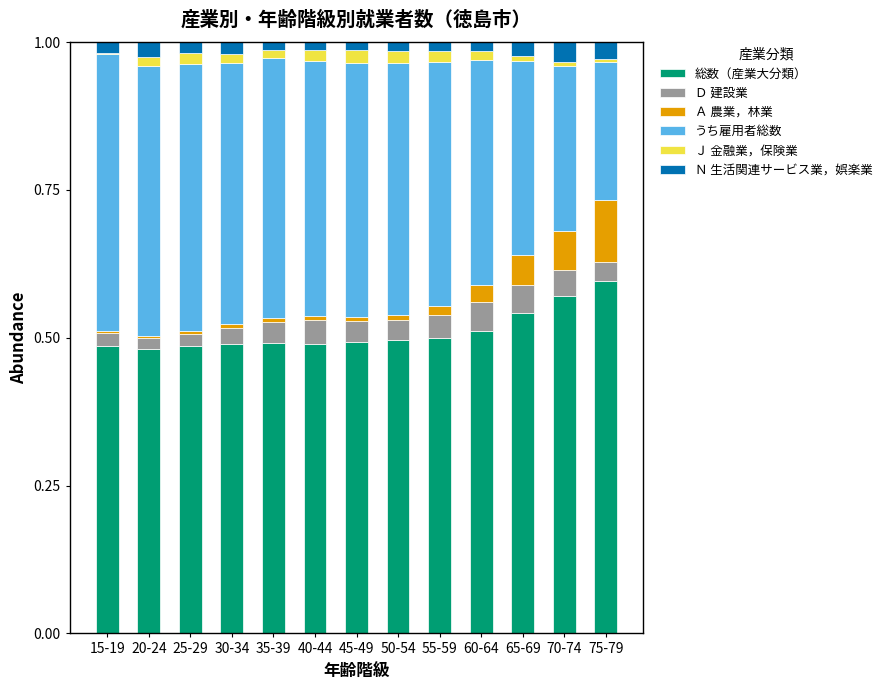

What is the sum of all 総数（産業大分類） values?

6.6